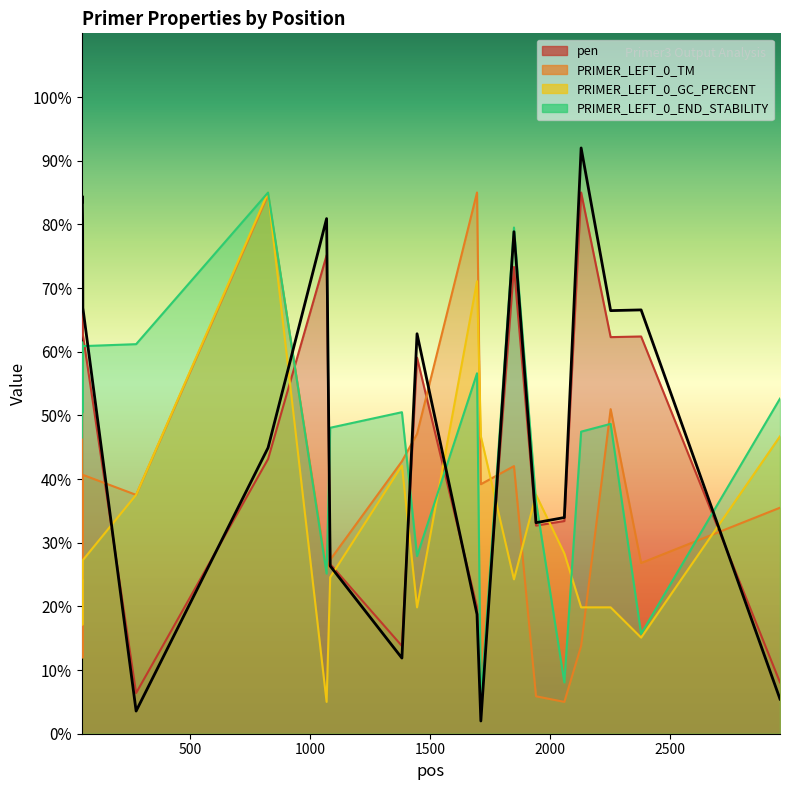

At which label does PRIMER_LEFT_0_END_STABILITY reach its minimum?

1711